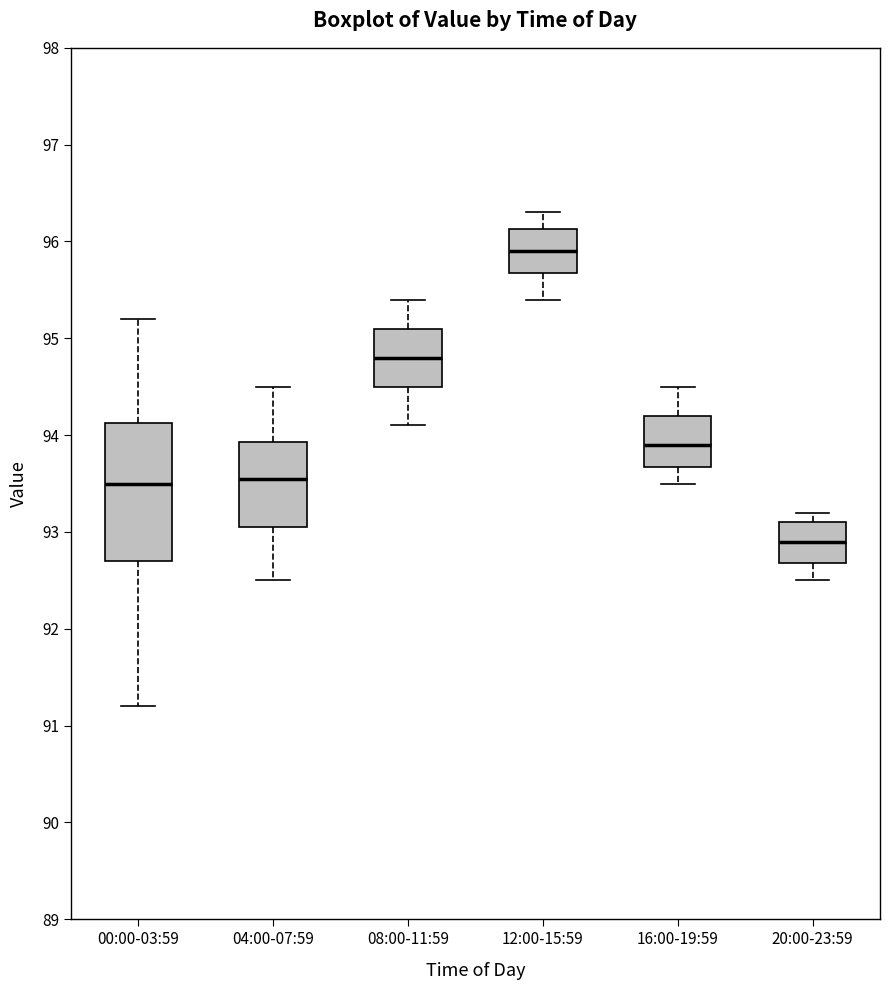

Which box has the lowest median line?

20:00-23:59